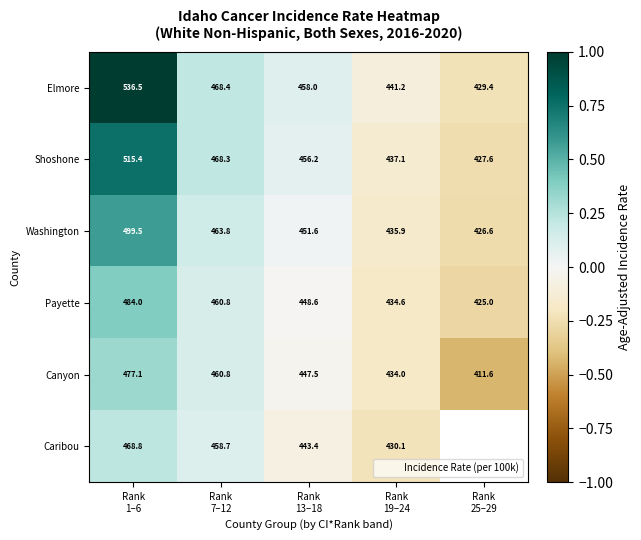

Which category has the lowest value across all series?

Rank
25–29